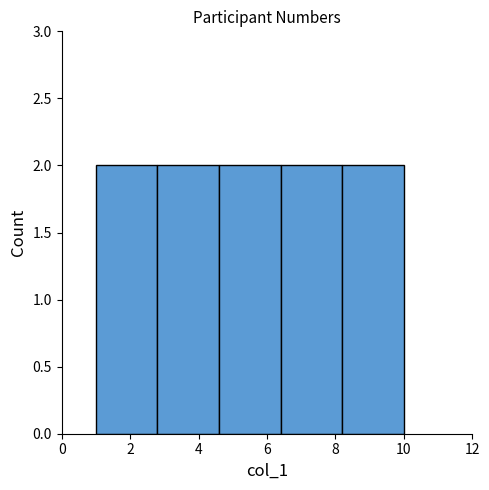

How tall is the bar that spans 2.8 to 4.6 on the x-axis? The values are not printed on the chart, so give them approximately, as read against the axis.

2